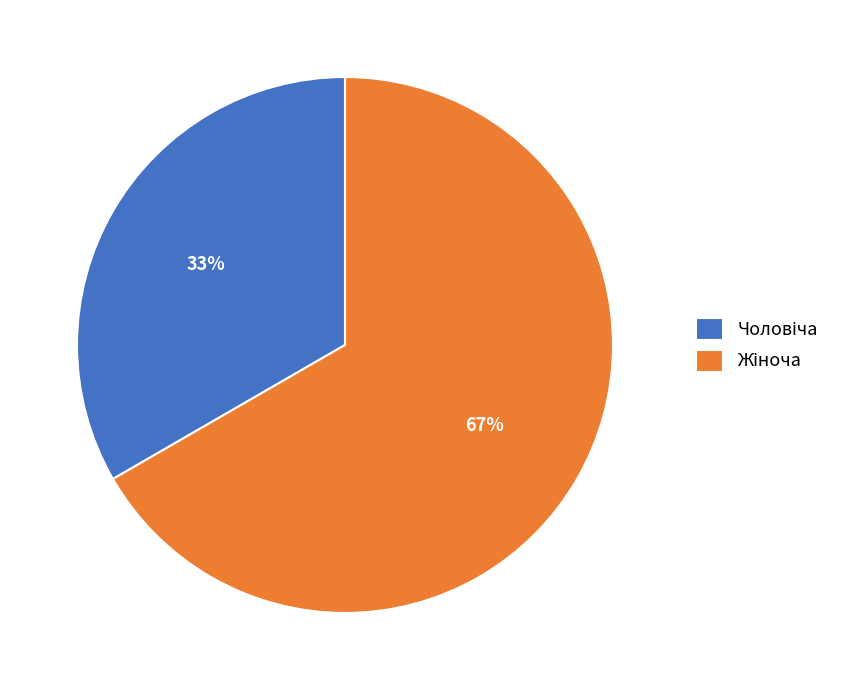

Is there any slice that represents more than half of the pie?

Yes